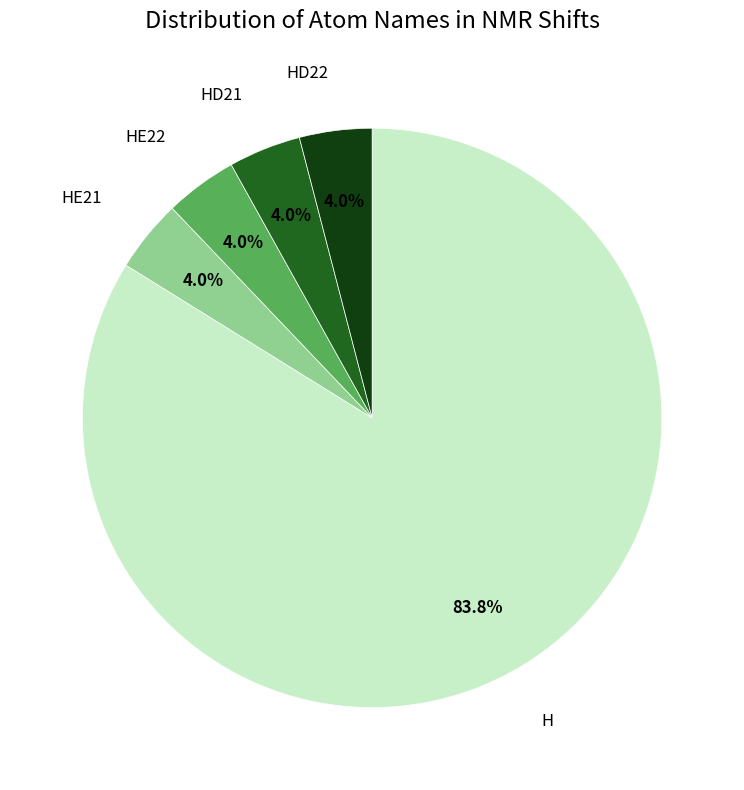

To the nearest percent, what is the average slice percentage?

20%